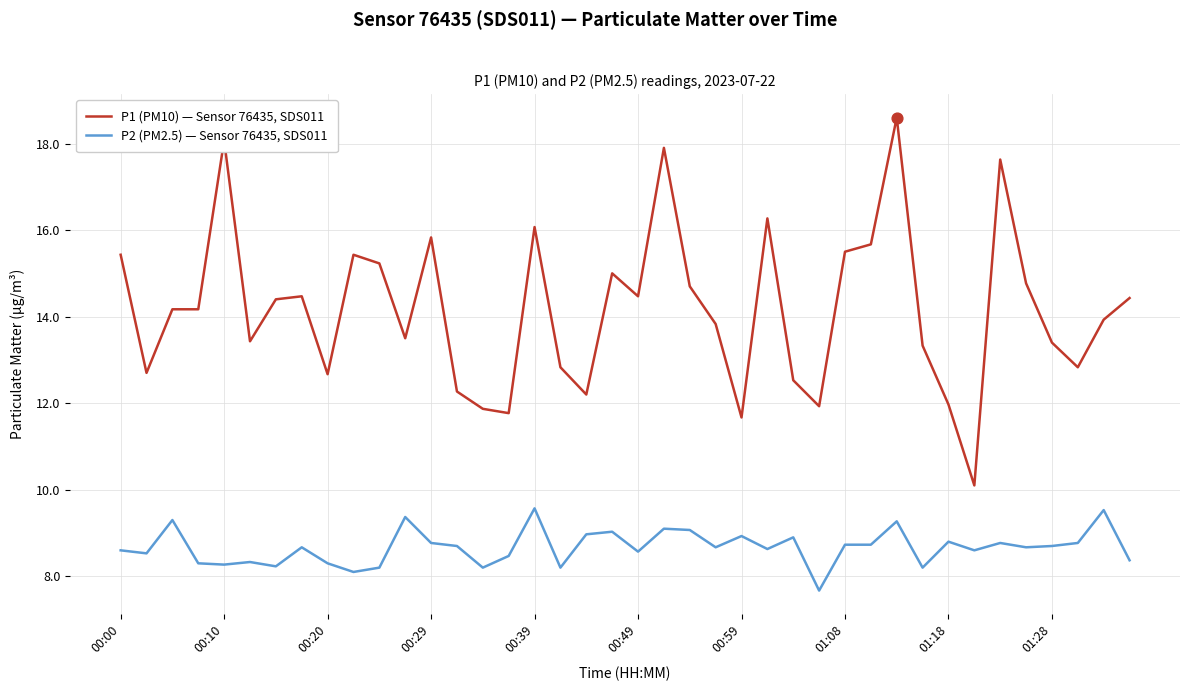

At how many categories does at least one series exceed 8?

40